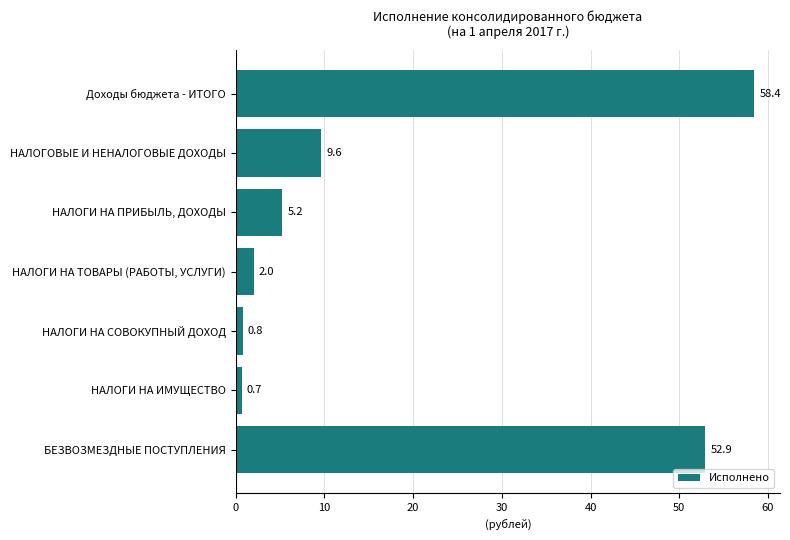

What is the sum of the values at НАЛОГИ НА СОВОКУПНЫЙ ДОХОД and БЕЗВОЗМЕЗДНЫЕ ПОСТУПЛЕНИЯ?

53.7